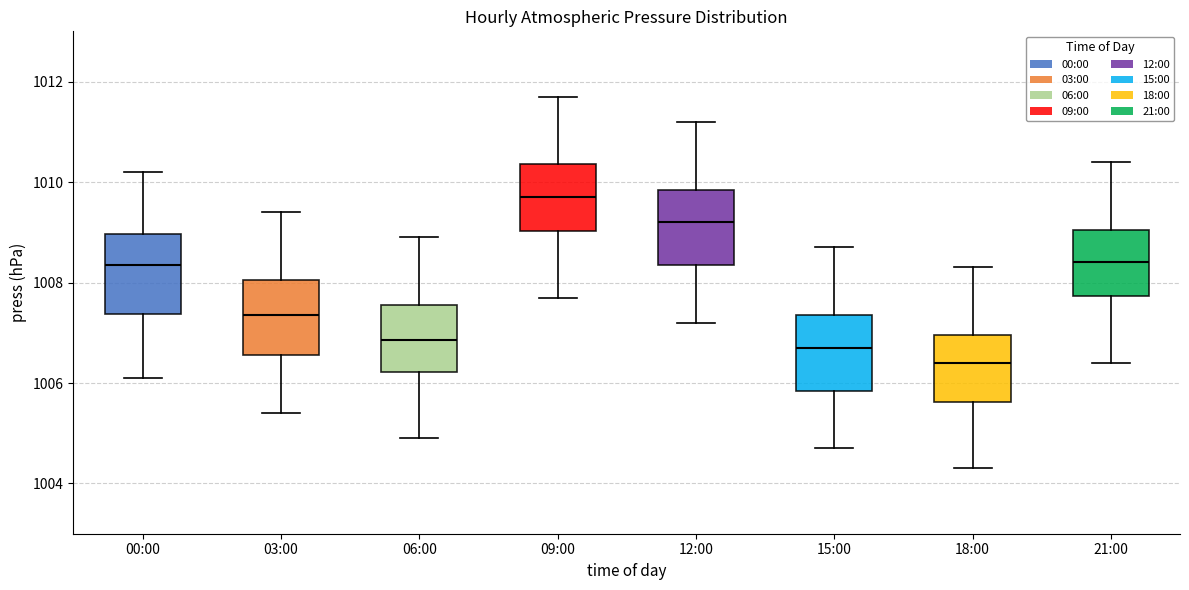

Which box's median line is the lowest?

18:00